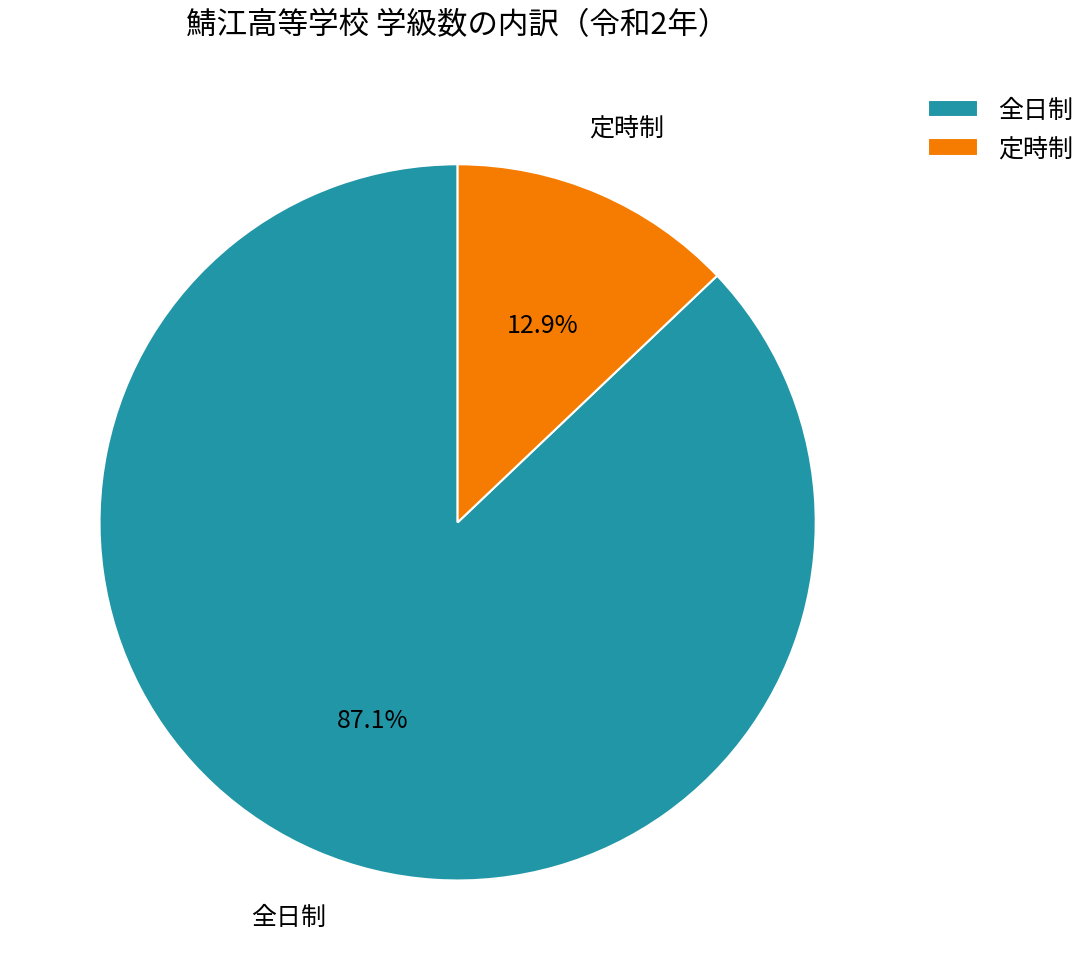

Is there a majority slice in this chart?

Yes